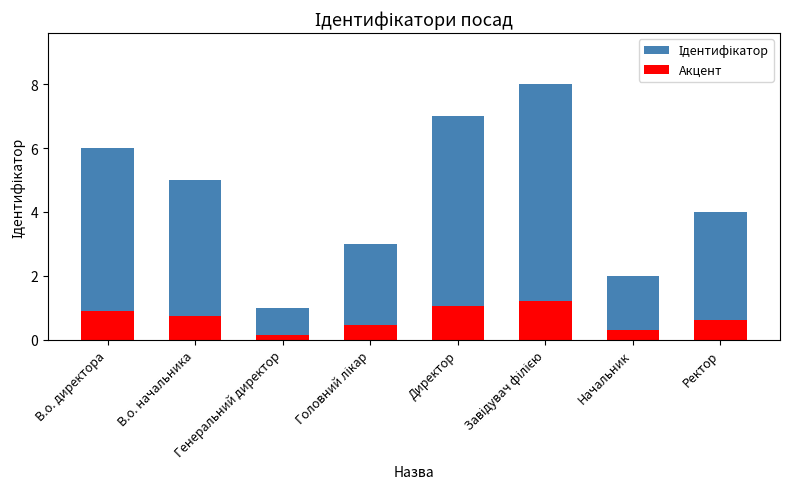

Reading right to left, list all the values displayed in this chart.

Ідентифікатор: Ректор=4.0	Начальник=2.0	Завідувач філією=8.0	Директор=7.0	Головний лікар=3.0	Генеральний директор=1.0	В.о. начальника=5.0	В.о. директора=6.0
Акцент: Ректор=0.6	Начальник=0.3	Завідувач філією=1.2	Директор=1.1	Головний лікар=0.4	Генеральний директор=0.1	В.о. начальника=0.8	В.о. директора=0.9